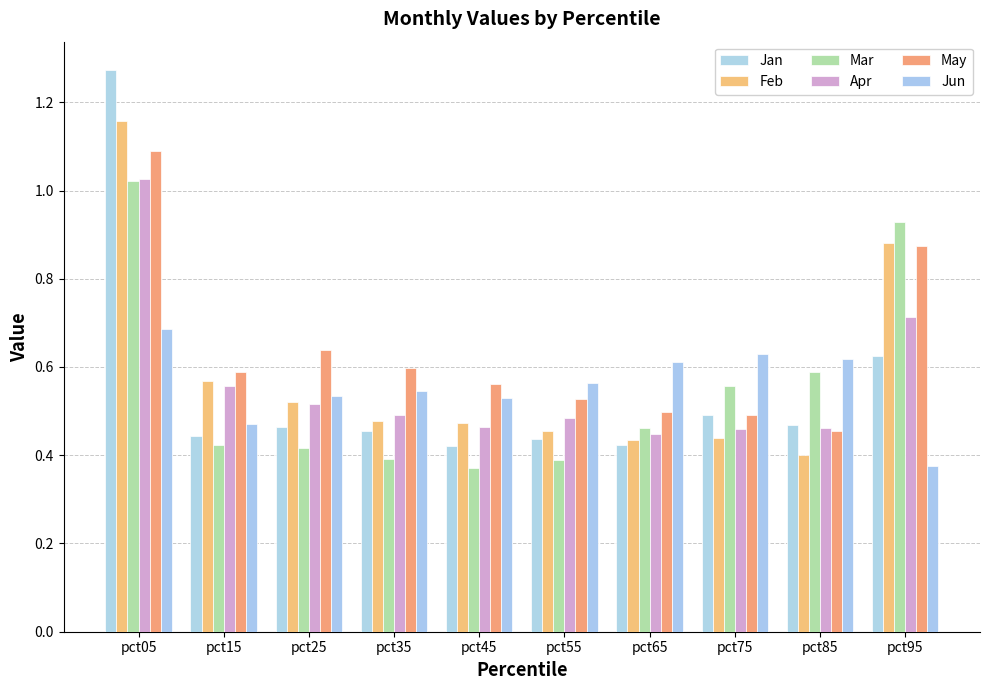

At which category is the sum across all series the highest?

pct05